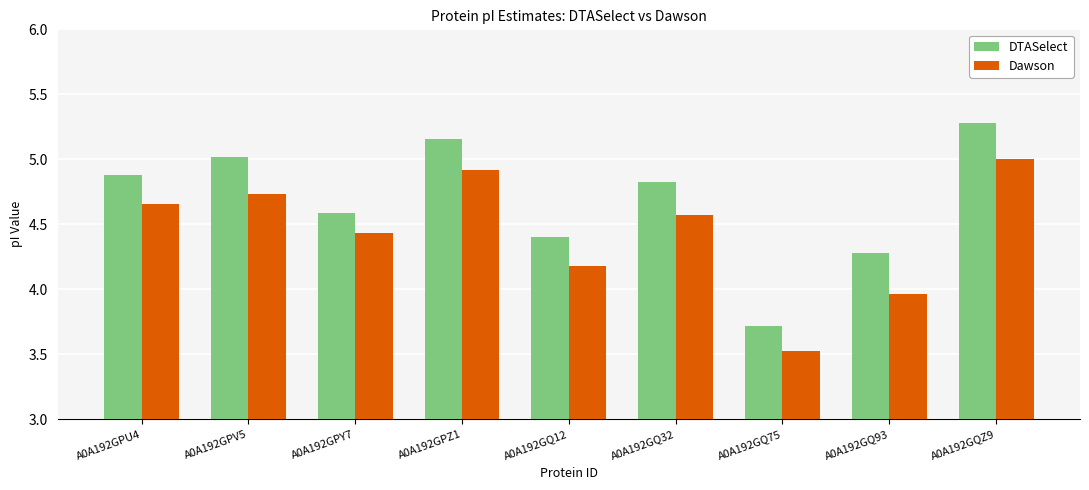

Which category has the highest value across all series?

A0A192GQZ9